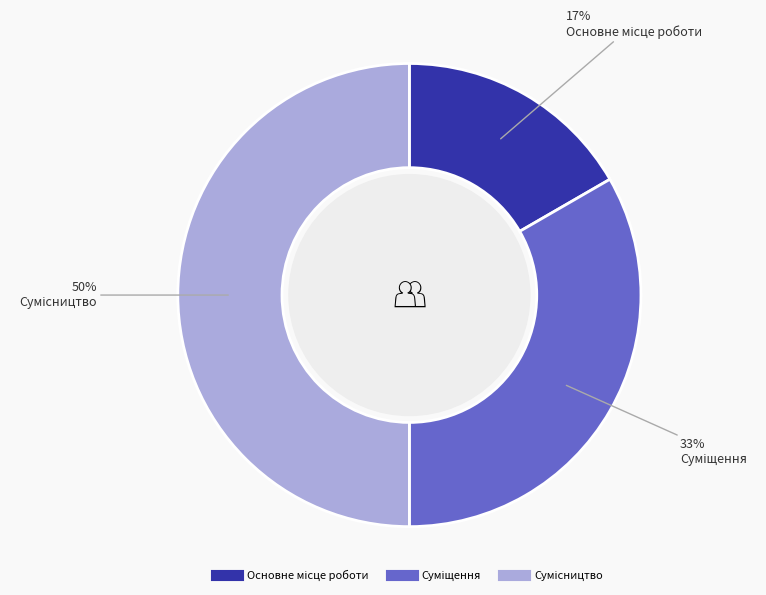

To the nearest percent, what is the average slice percentage?

33%